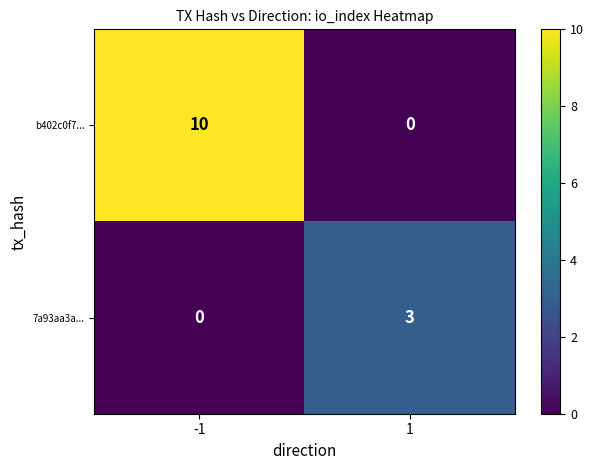

Which series has the largest total across all categories?

b402c0f7...